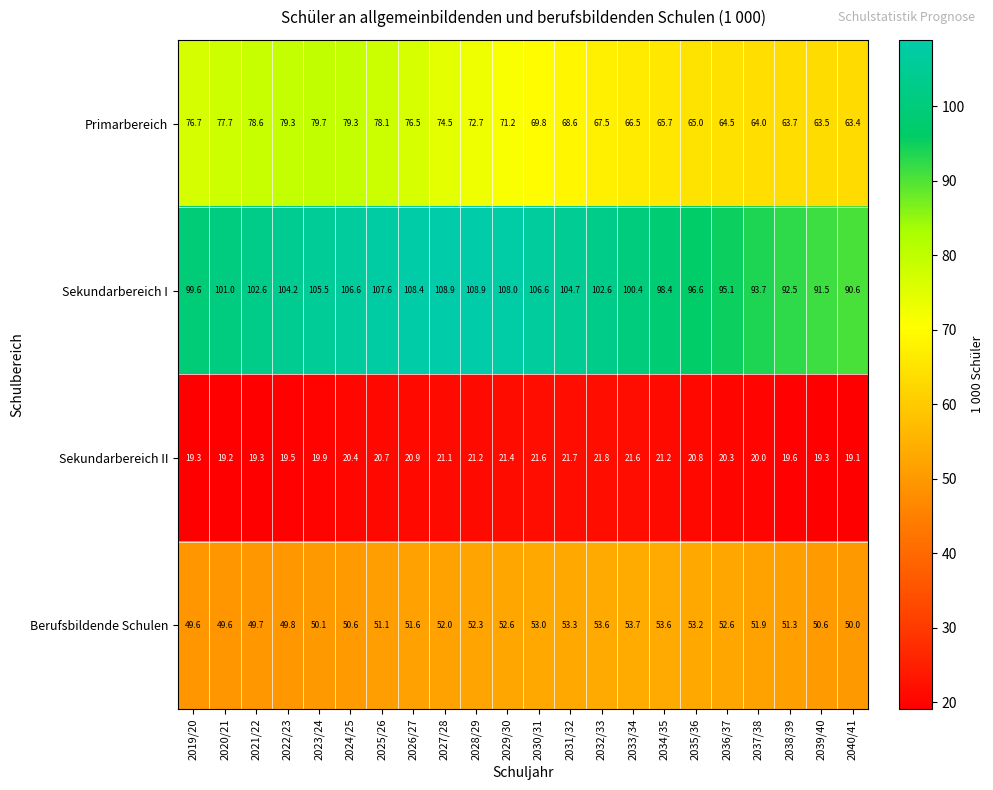

What is the sum of all Sekundarbereich II values?

449.9